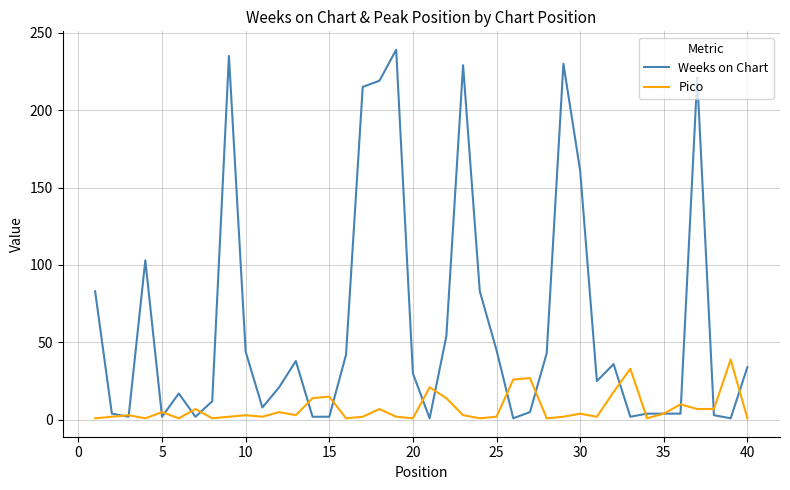

What are all the series names shown in the legend?

Weeks on Chart, Pico